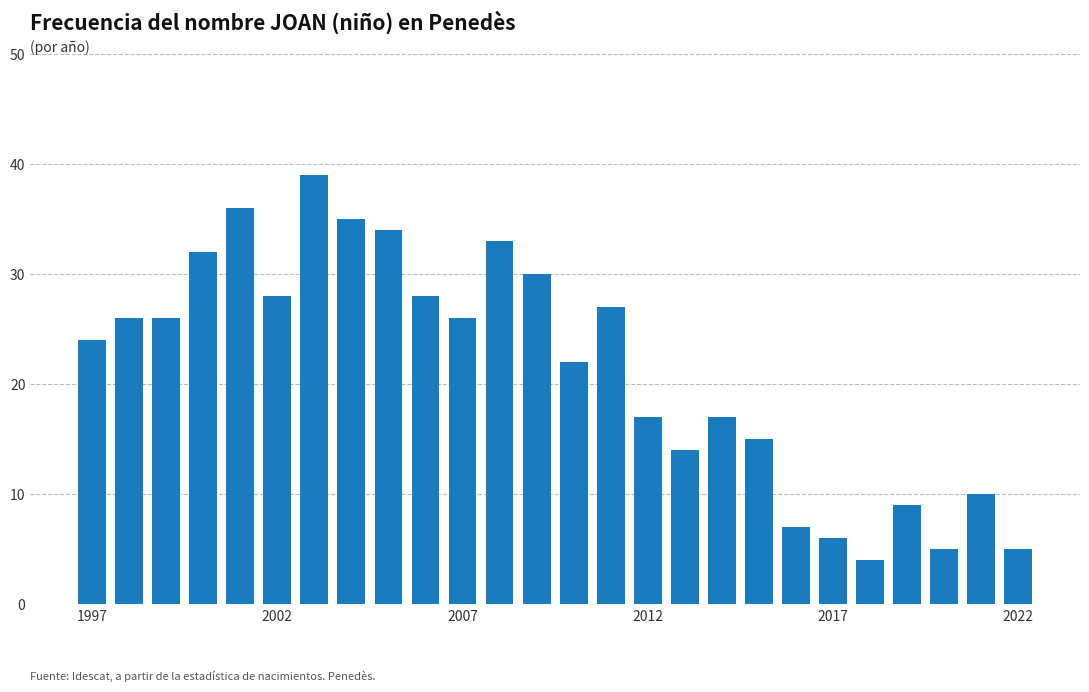

What is the average value?

21